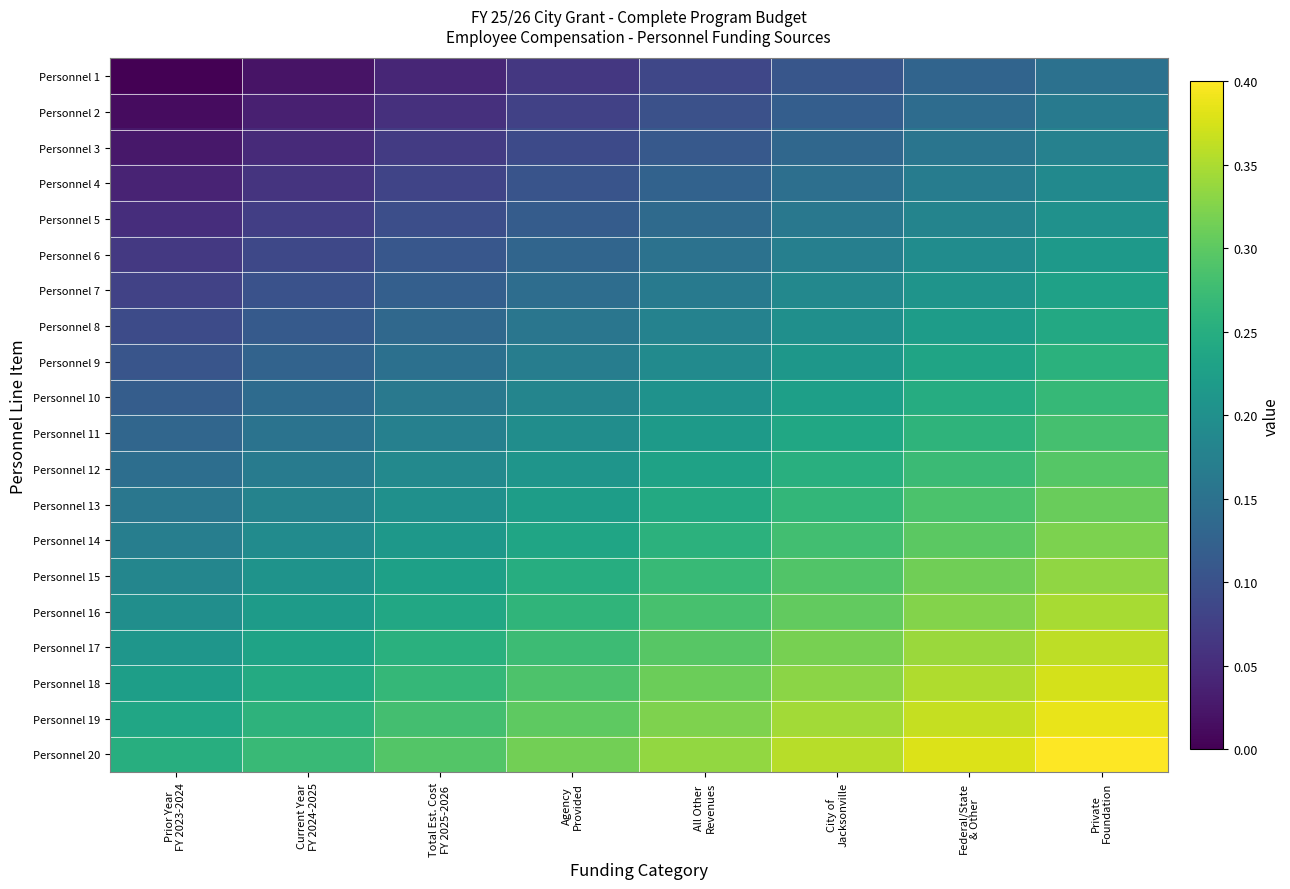

Reading left to right, transcribe all the data shown in this chart.

Personnel 1: Prior Year
FY 2023-2024=0.0	Current Year
FY 2024-2025=0.0	Total Est. Cost
FY 2025-2026=0.0	Agency
Provided=0.1	All Other
Revenues=0.1	City of
Jacksonville=0.1	Federal/State
& Other=0.1	Private
Foundation=0.1
Personnel 2: Prior Year
FY 2023-2024=0.0	Current Year
FY 2024-2025=0.0	Total Est. Cost
FY 2025-2026=0.1	Agency
Provided=0.1	All Other
Revenues=0.1	City of
Jacksonville=0.1	Federal/State
& Other=0.1	Private
Foundation=0.2
Personnel 3: Prior Year
FY 2023-2024=0.0	Current Year
FY 2024-2025=0.0	Total Est. Cost
FY 2025-2026=0.1	Agency
Provided=0.1	All Other
Revenues=0.1	City of
Jacksonville=0.1	Federal/State
& Other=0.2	Private
Foundation=0.2
Personnel 4: Prior Year
FY 2023-2024=0.0	Current Year
FY 2024-2025=0.1	Total Est. Cost
FY 2025-2026=0.1	Agency
Provided=0.1	All Other
Revenues=0.1	City of
Jacksonville=0.1	Federal/State
& Other=0.2	Private
Foundation=0.2
Personnel 5: Prior Year
FY 2023-2024=0.1	Current Year
FY 2024-2025=0.1	Total Est. Cost
FY 2025-2026=0.1	Agency
Provided=0.1	All Other
Revenues=0.1	City of
Jacksonville=0.2	Federal/State
& Other=0.2	Private
Foundation=0.2
Personnel 6: Prior Year
FY 2023-2024=0.1	Current Year
FY 2024-2025=0.1	Total Est. Cost
FY 2025-2026=0.1	Agency
Provided=0.1	All Other
Revenues=0.2	City of
Jacksonville=0.2	Federal/State
& Other=0.2	Private
Foundation=0.2
Personnel 7: Prior Year
FY 2023-2024=0.1	Current Year
FY 2024-2025=0.1	Total Est. Cost
FY 2025-2026=0.1	Agency
Provided=0.1	All Other
Revenues=0.2	City of
Jacksonville=0.2	Federal/State
& Other=0.2	Private
Foundation=0.2
Personnel 8: Prior Year
FY 2023-2024=0.1	Current Year
FY 2024-2025=0.1	Total Est. Cost
FY 2025-2026=0.1	Agency
Provided=0.2	All Other
Revenues=0.2	City of
Jacksonville=0.2	Federal/State
& Other=0.2	Private
Foundation=0.2
Personnel 9: Prior Year
FY 2023-2024=0.1	Current Year
FY 2024-2025=0.1	Total Est. Cost
FY 2025-2026=0.1	Agency
Provided=0.2	All Other
Revenues=0.2	City of
Jacksonville=0.2	Federal/State
& Other=0.2	Private
Foundation=0.3
Personnel 10: Prior Year
FY 2023-2024=0.1	Current Year
FY 2024-2025=0.1	Total Est. Cost
FY 2025-2026=0.2	Agency
Provided=0.2	All Other
Revenues=0.2	City of
Jacksonville=0.2	Federal/State
& Other=0.2	Private
Foundation=0.3
Personnel 11: Prior Year
FY 2023-2024=0.1	Current Year
FY 2024-2025=0.2	Total Est. Cost
FY 2025-2026=0.2	Agency
Provided=0.2	All Other
Revenues=0.2	City of
Jacksonville=0.2	Federal/State
& Other=0.3	Private
Foundation=0.3
Personnel 12: Prior Year
FY 2023-2024=0.1	Current Year
FY 2024-2025=0.2	Total Est. Cost
FY 2025-2026=0.2	Agency
Provided=0.2	All Other
Revenues=0.2	City of
Jacksonville=0.3	Federal/State
& Other=0.3	Private
Foundation=0.3
Personnel 13: Prior Year
FY 2023-2024=0.2	Current Year
FY 2024-2025=0.2	Total Est. Cost
FY 2025-2026=0.2	Agency
Provided=0.2	All Other
Revenues=0.2	City of
Jacksonville=0.3	Federal/State
& Other=0.3	Private
Foundation=0.3
Personnel 14: Prior Year
FY 2023-2024=0.2	Current Year
FY 2024-2025=0.2	Total Est. Cost
FY 2025-2026=0.2	Agency
Provided=0.2	All Other
Revenues=0.3	City of
Jacksonville=0.3	Federal/State
& Other=0.3	Private
Foundation=0.3
Personnel 15: Prior Year
FY 2023-2024=0.2	Current Year
FY 2024-2025=0.2	Total Est. Cost
FY 2025-2026=0.2	Agency
Provided=0.2	All Other
Revenues=0.3	City of
Jacksonville=0.3	Federal/State
& Other=0.3	Private
Foundation=0.3
Personnel 16: Prior Year
FY 2023-2024=0.2	Current Year
FY 2024-2025=0.2	Total Est. Cost
FY 2025-2026=0.2	Agency
Provided=0.3	All Other
Revenues=0.3	City of
Jacksonville=0.3	Federal/State
& Other=0.3	Private
Foundation=0.3
Personnel 17: Prior Year
FY 2023-2024=0.2	Current Year
FY 2024-2025=0.2	Total Est. Cost
FY 2025-2026=0.3	Agency
Provided=0.3	All Other
Revenues=0.3	City of
Jacksonville=0.3	Federal/State
& Other=0.3	Private
Foundation=0.4
Personnel 18: Prior Year
FY 2023-2024=0.2	Current Year
FY 2024-2025=0.2	Total Est. Cost
FY 2025-2026=0.3	Agency
Provided=0.3	All Other
Revenues=0.3	City of
Jacksonville=0.3	Federal/State
& Other=0.4	Private
Foundation=0.4
Personnel 19: Prior Year
FY 2023-2024=0.2	Current Year
FY 2024-2025=0.3	Total Est. Cost
FY 2025-2026=0.3	Agency
Provided=0.3	All Other
Revenues=0.3	City of
Jacksonville=0.3	Federal/State
& Other=0.4	Private
Foundation=0.4
Personnel 20: Prior Year
FY 2023-2024=0.2	Current Year
FY 2024-2025=0.3	Total Est. Cost
FY 2025-2026=0.3	Agency
Provided=0.3	All Other
Revenues=0.3	City of
Jacksonville=0.4	Federal/State
& Other=0.4	Private
Foundation=0.4